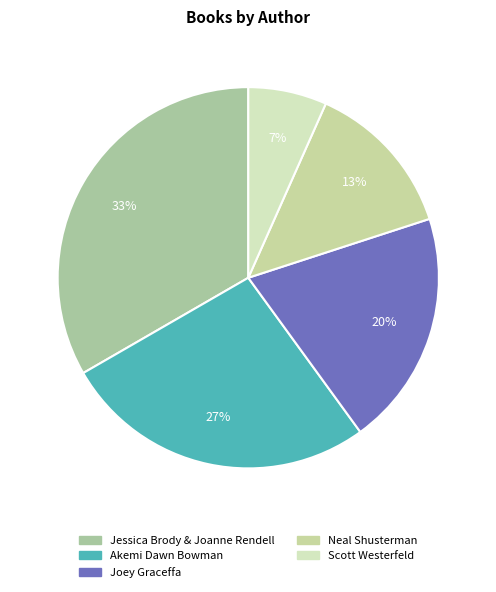

What is the ratio of the value at Akemi Dawn Bowman to the value at Neal Shusterman?

2.0